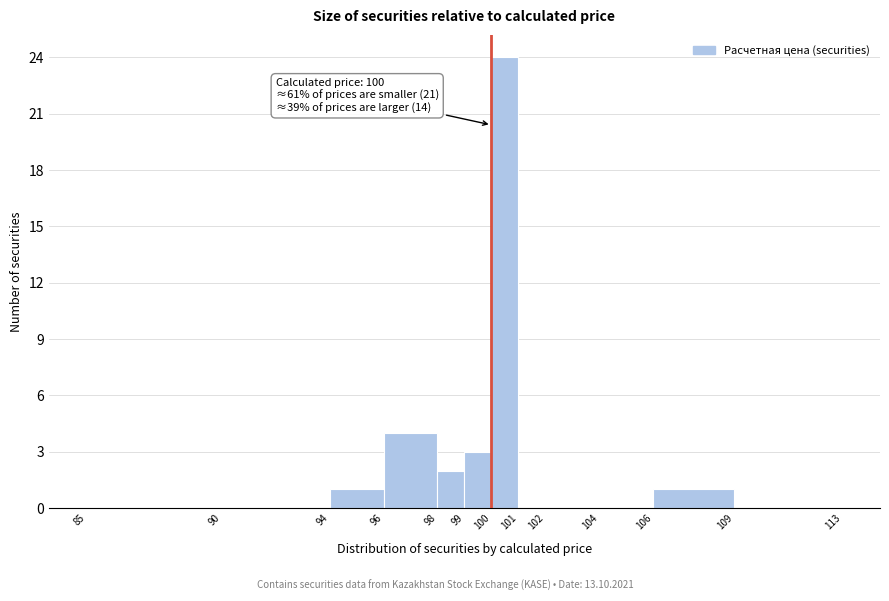

Which range on the x-axis has the tallest bar?

100 to 101